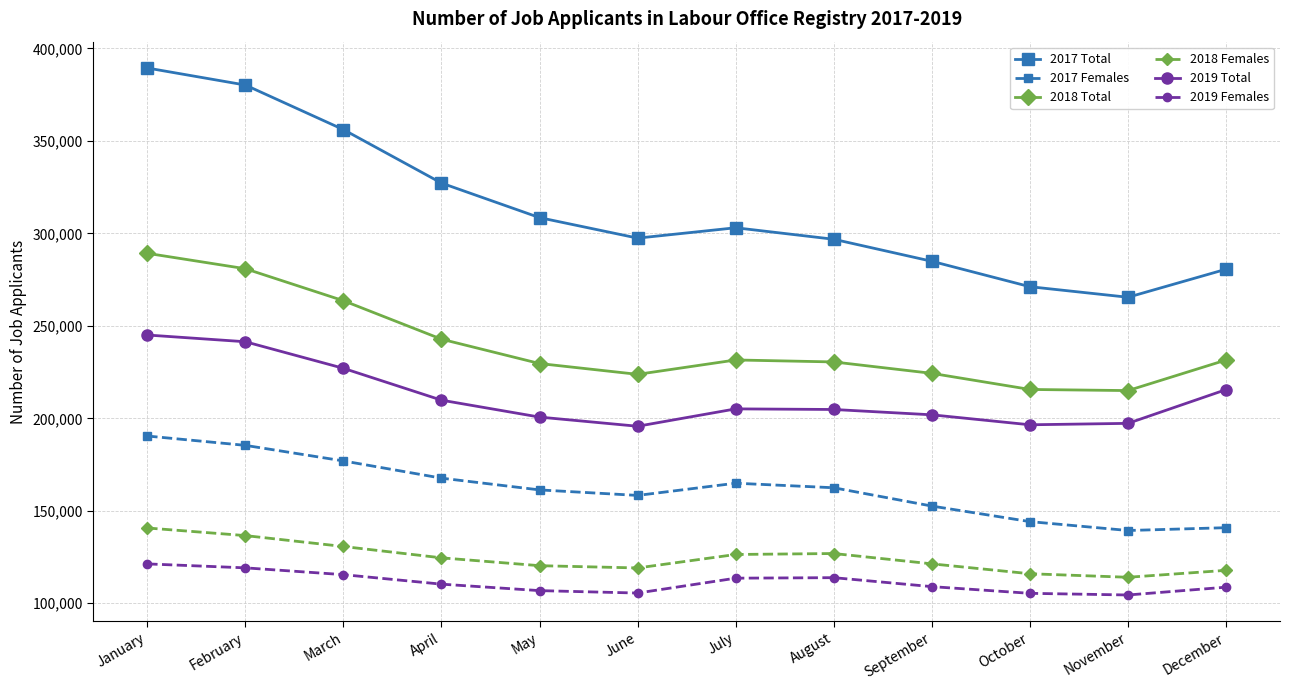

True or false: 2018 Females and 2019 Total cross at least once.

False